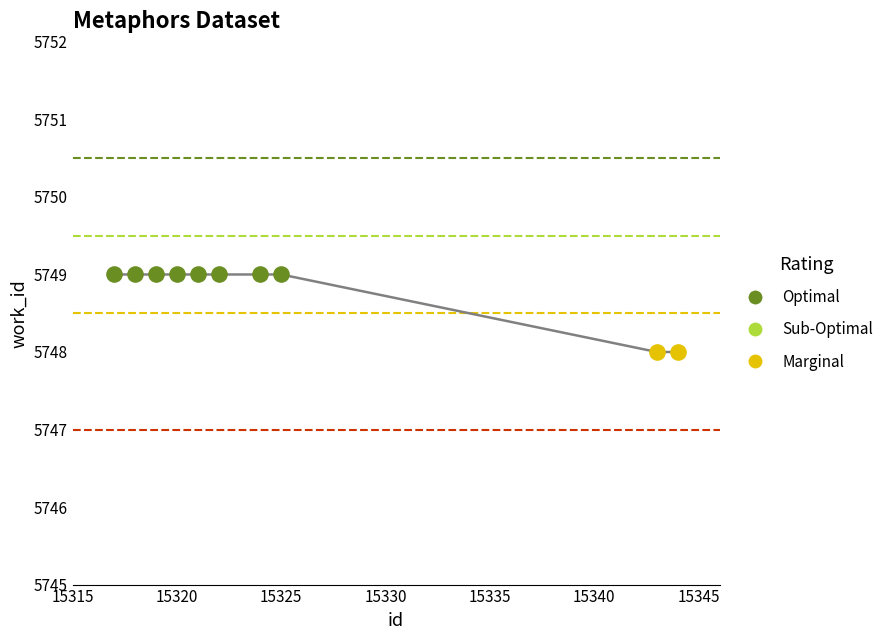

What is the greatest value displayed?

5749